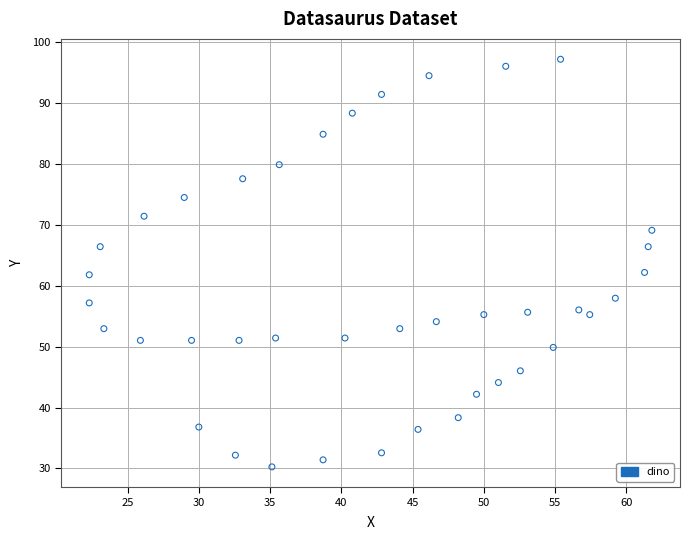

What is the range of X values (max minus min)?

39.5